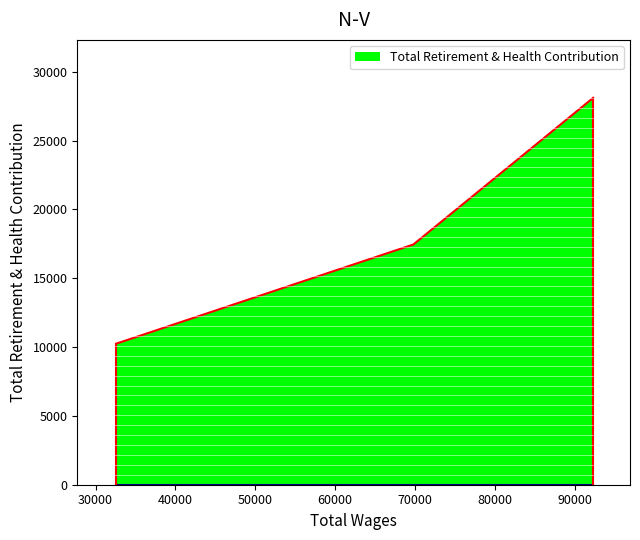

What is the smallest value displayed?

10250